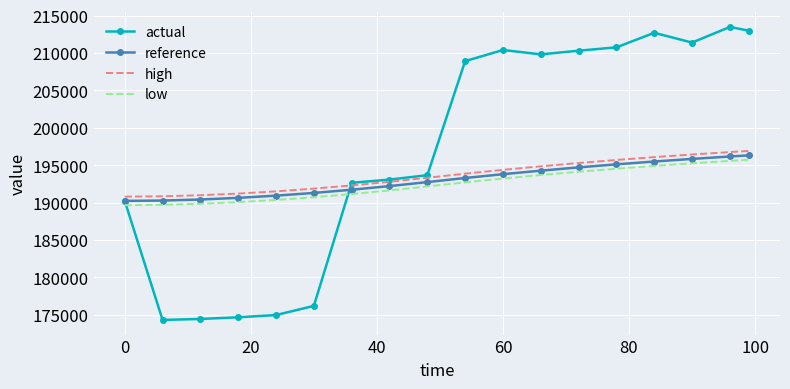

What are all the series names shown in the legend?

actual, reference, high, low